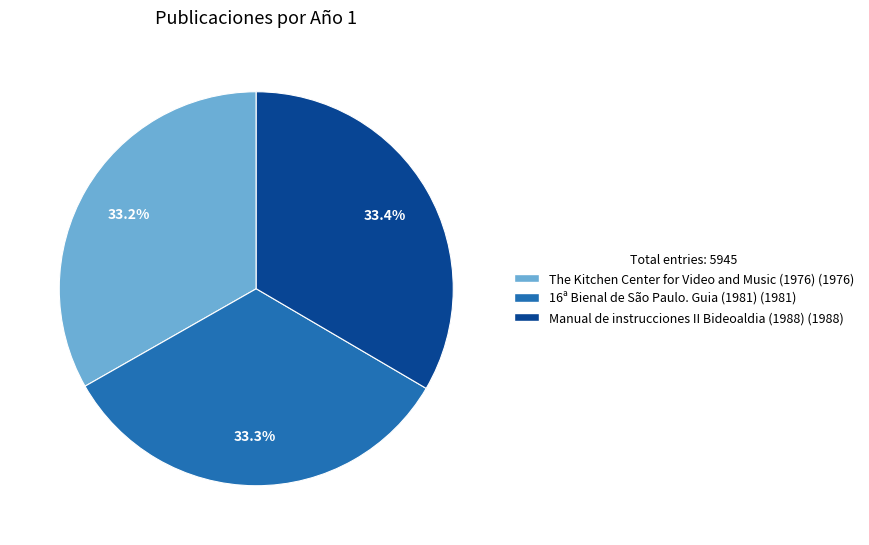

Count the number of slices in the pie.

3